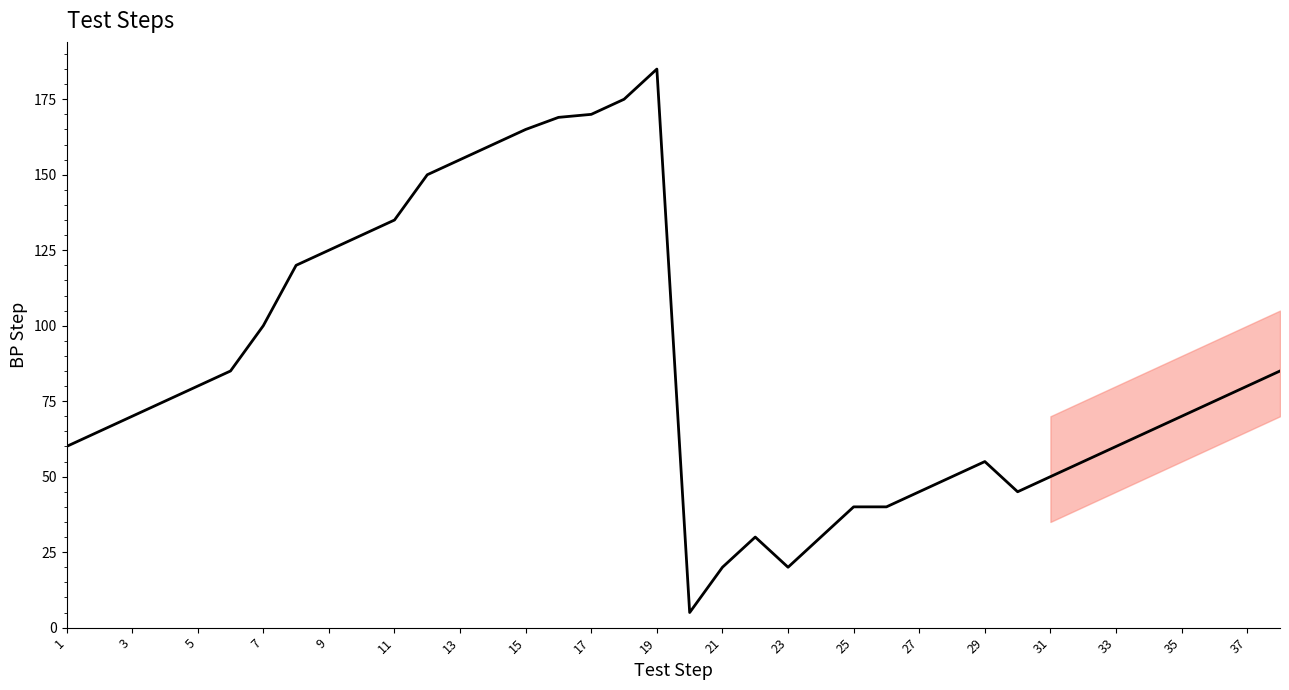

Reading right to left, transcribe all the data shown in this chart.

85	80	75	70	65	60	55	50	45	55	50	45	40	40	30	20	30	20	5	185	175	170	169	165	160	155	150	135	130	125	120	100	85	80	75	70	65	60